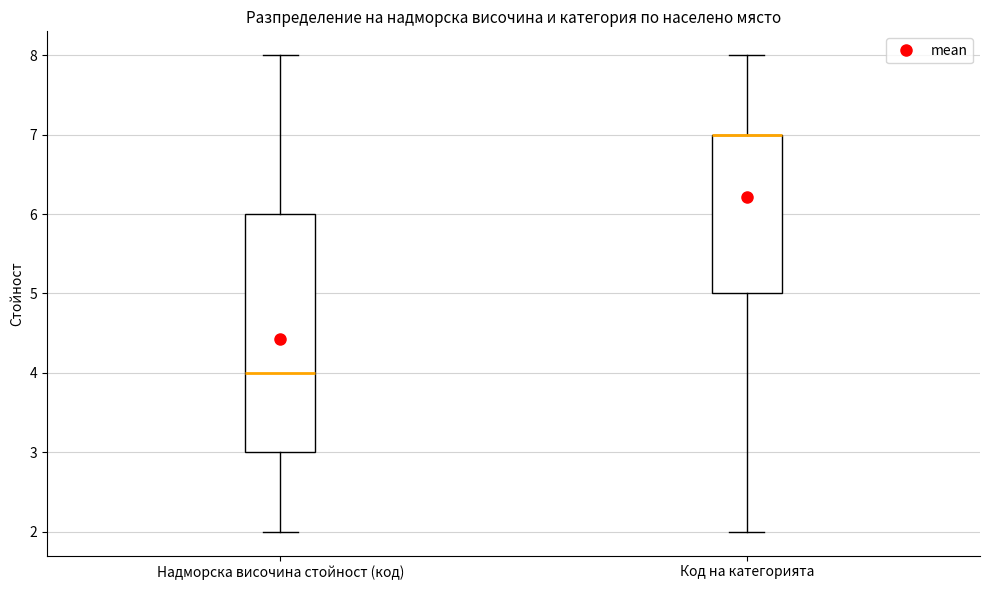

Reading left to right, read every box against the y-axis: the position of its median line, the range the box covers, and the ends of its whiskers. The values are not printed on the chart, so give them approximately, as read against the axis.

Надморска височина стойност (код): median 4, box 3 to 6, whiskers 2 to 8
Код на категорията: median 7 (drawn on the box's upper edge), box 5 to 7, whiskers 2 to 8